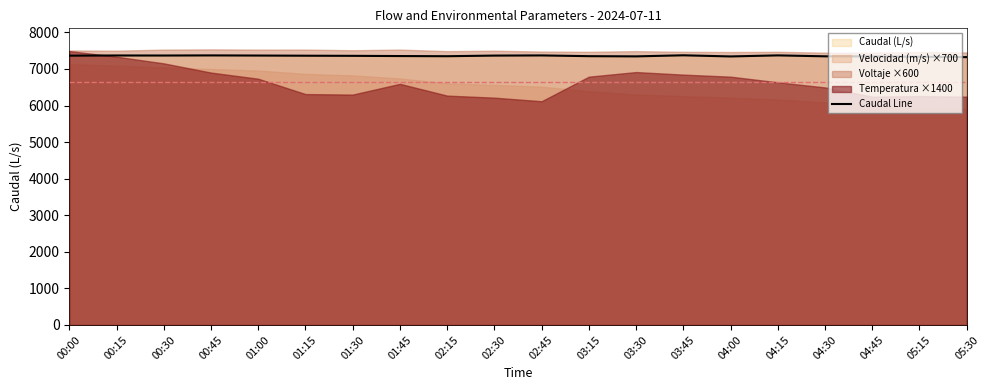

True or false: the data shows 7366.1 at 02:30.

True